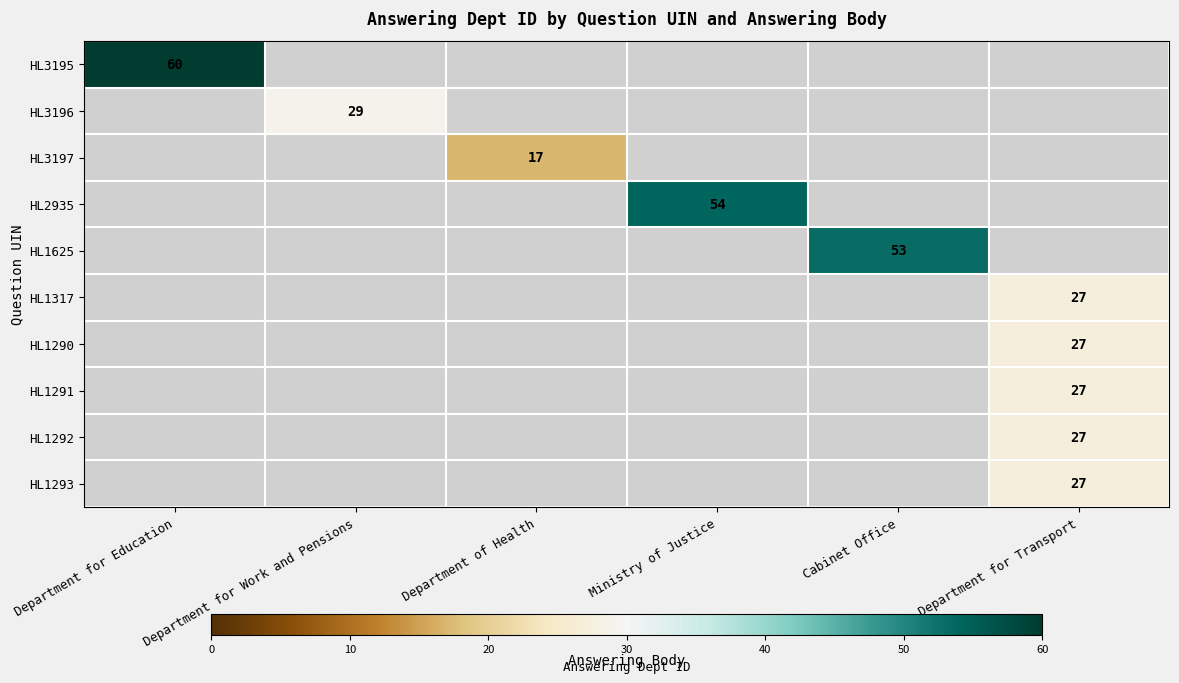

Is the value of HL2935 at Ministry of Justice greater than the value of HL1292 at Department for Transport?

Yes